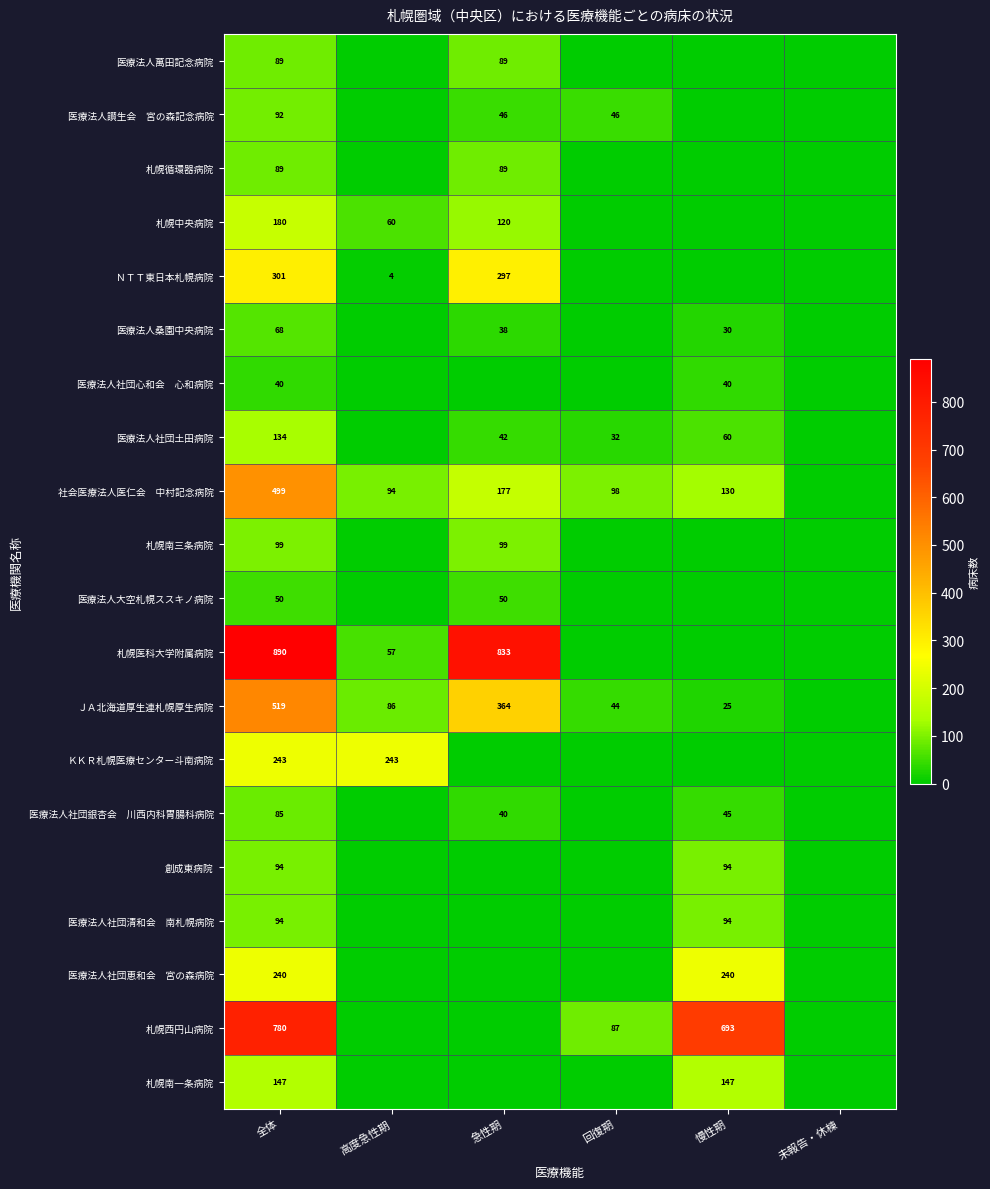

Which has a higher value, 回復期 or 高度急性期?

回復期